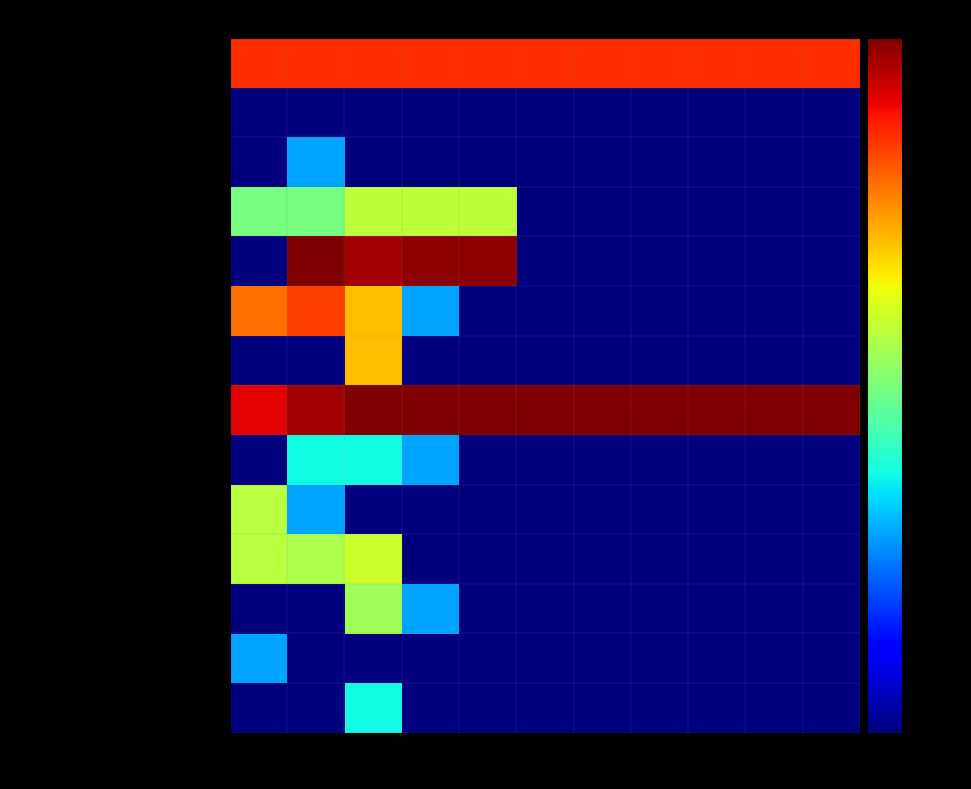

At how many categories does at least one series exceed 272?

10